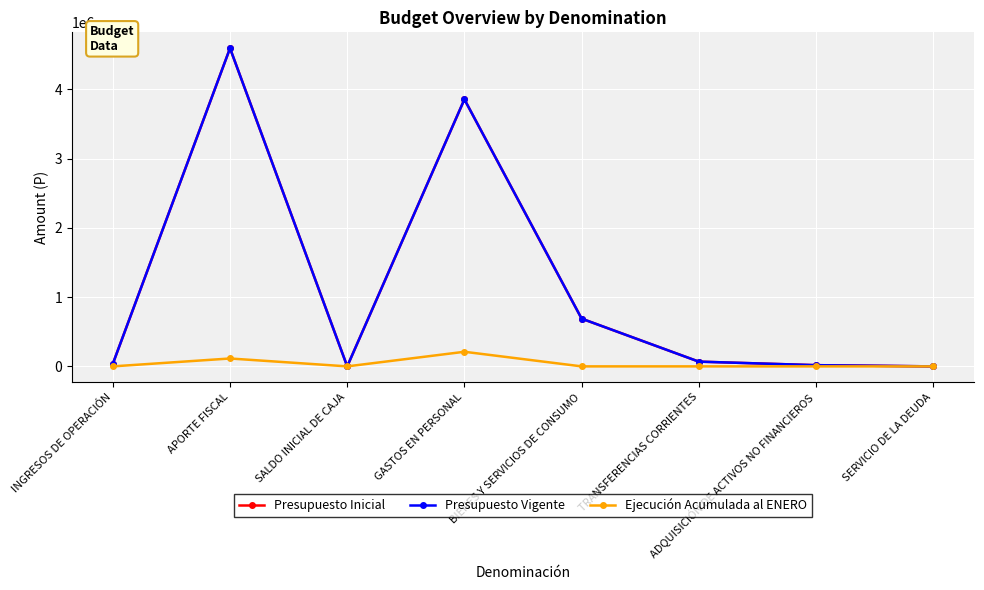

Is it true that Ejecución Acumulada al ENERO equals 0 at INGRESOS DE OPERACIÓN?

True